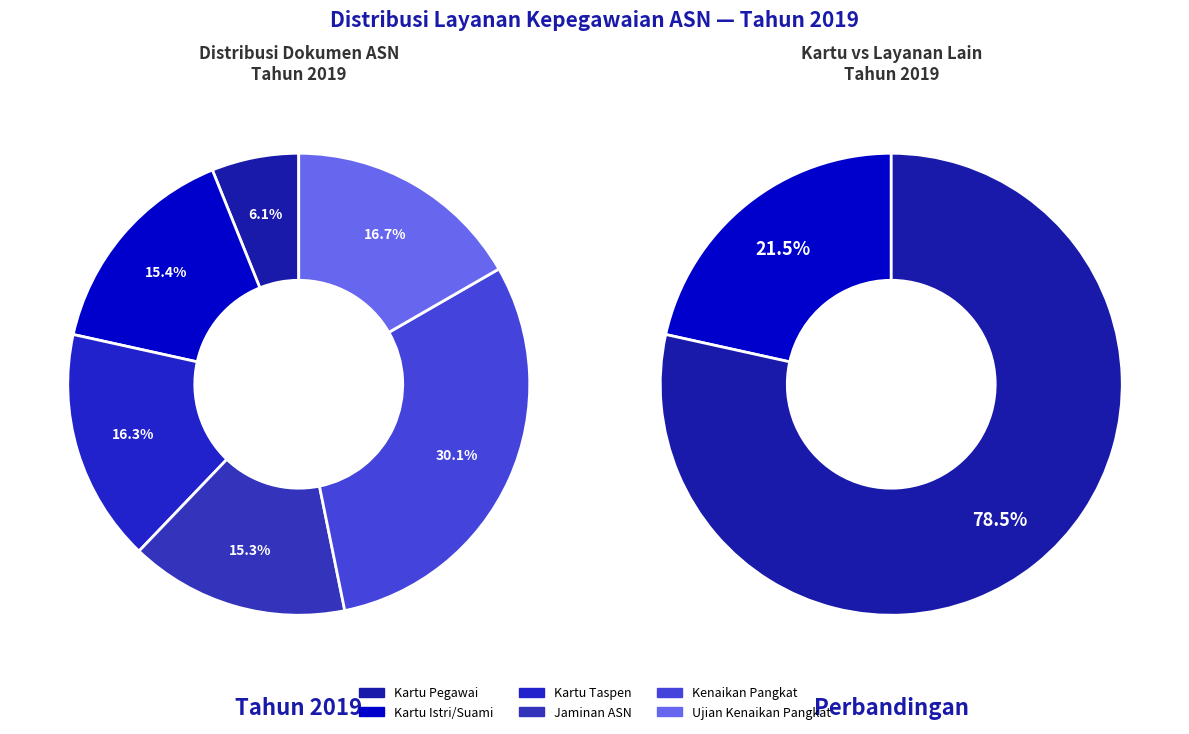

True or false: Kartu Taspen accounts for 16% of the total.

True